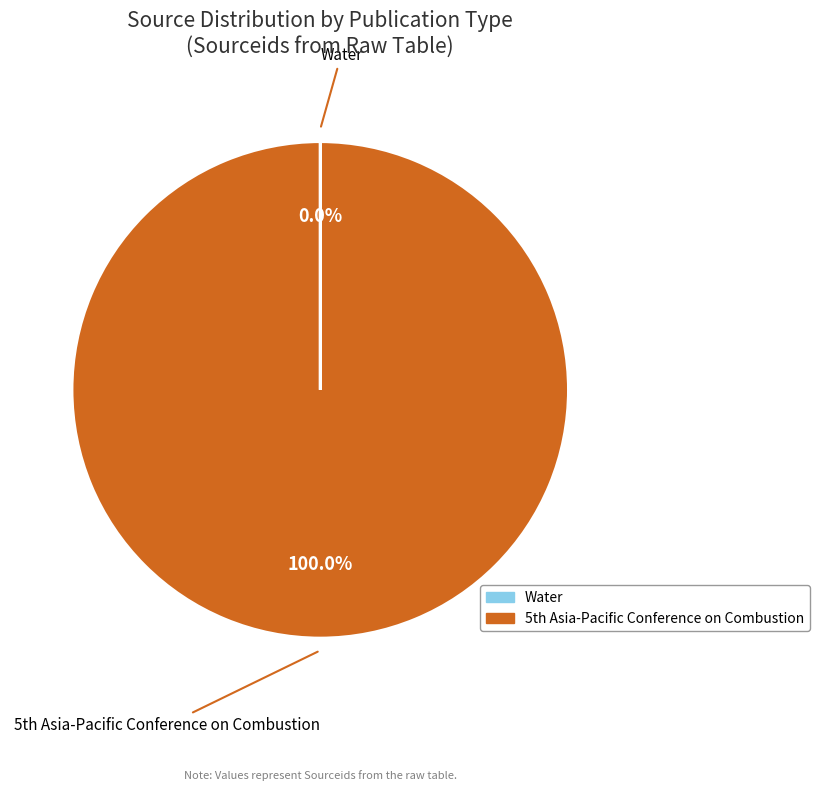

What is the majority slice?

5th Asia-Pacific Conference on Combustion